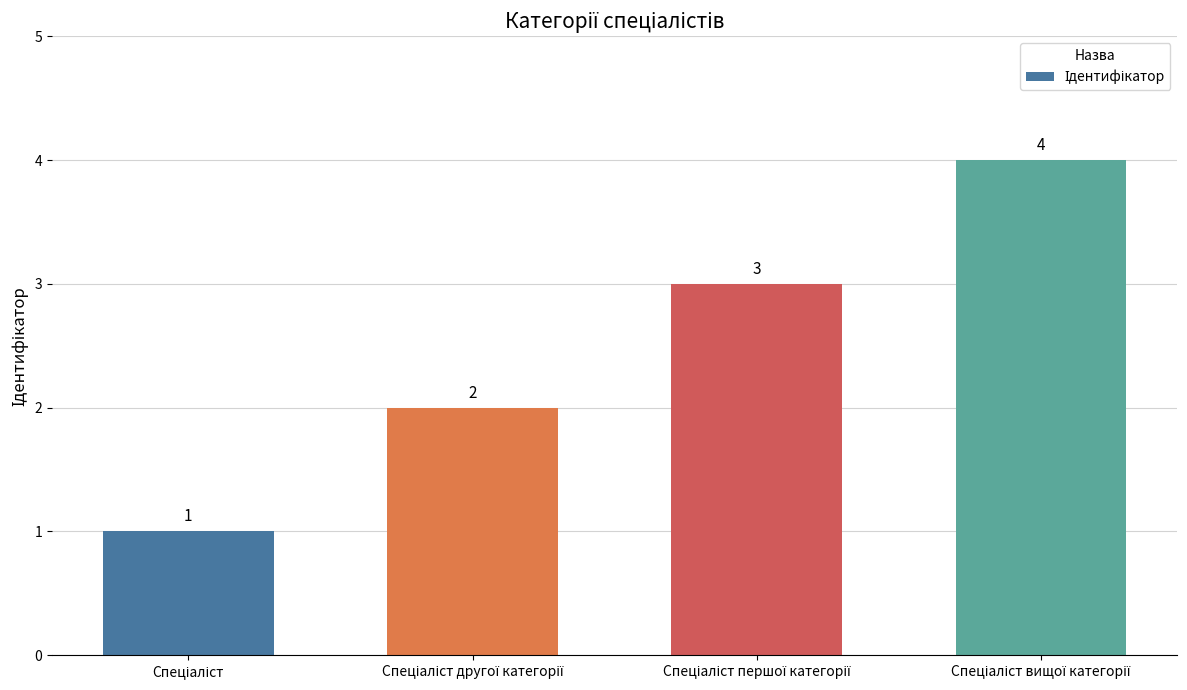

What is the value of the 2nd bar from the left?

2